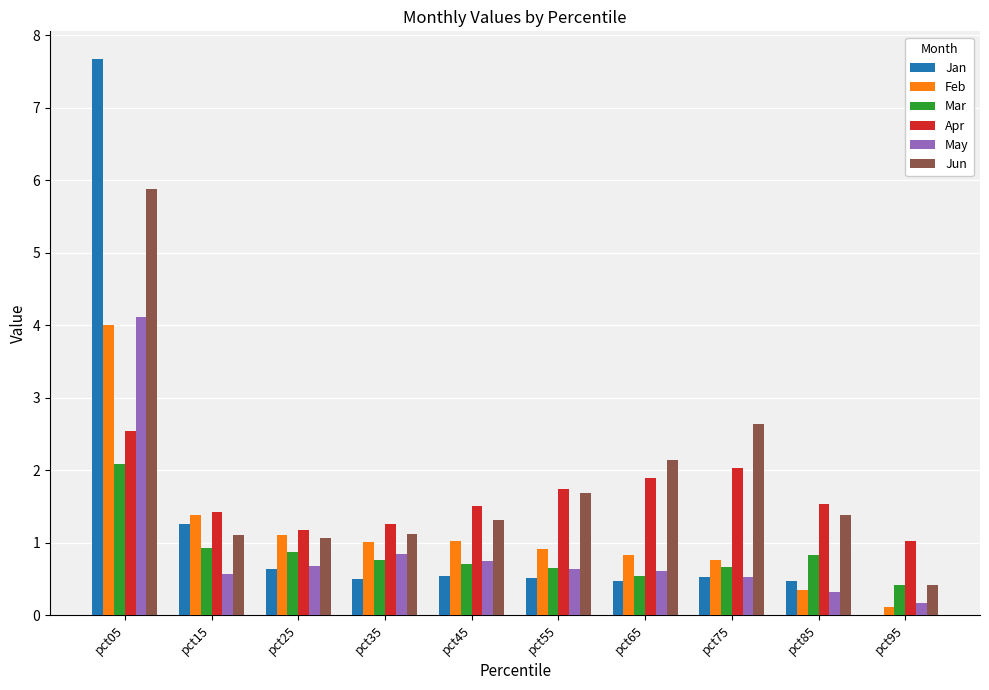

At which category is the sum across all series the highest?

pct05